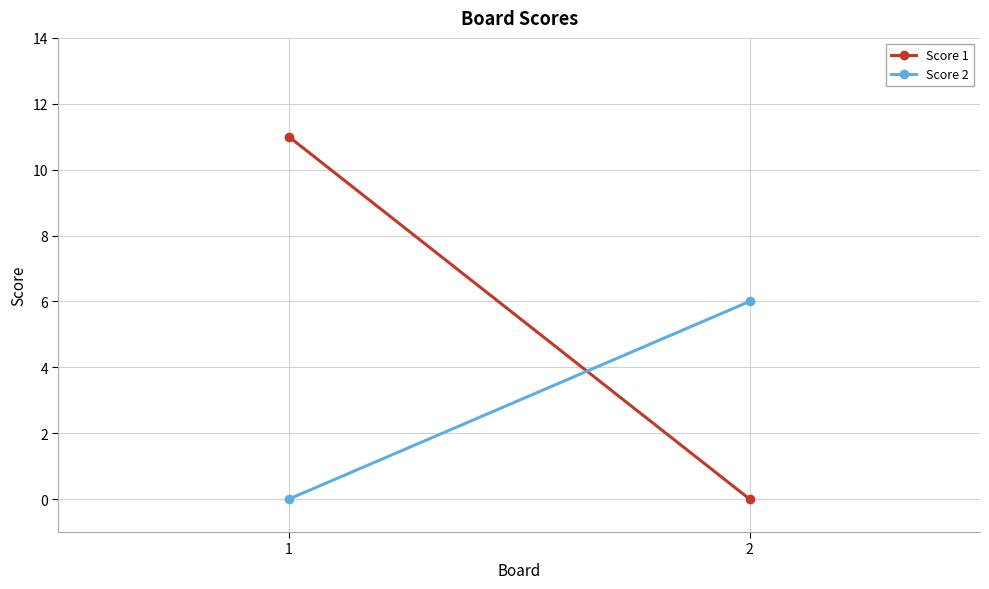

What is the total value across all series at 2?

6